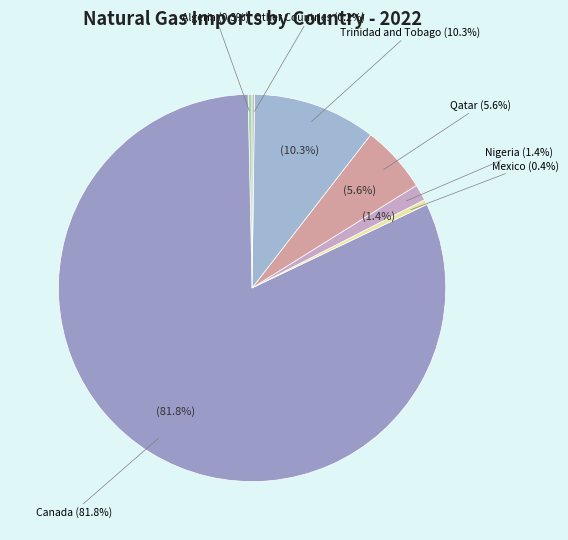

What is the largest slice in the pie chart?

Canada